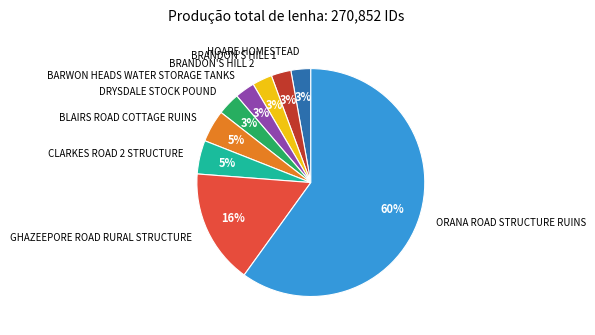

Which category has the biggest portion of the pie?

ORANA ROAD STRUCTURE RUINS